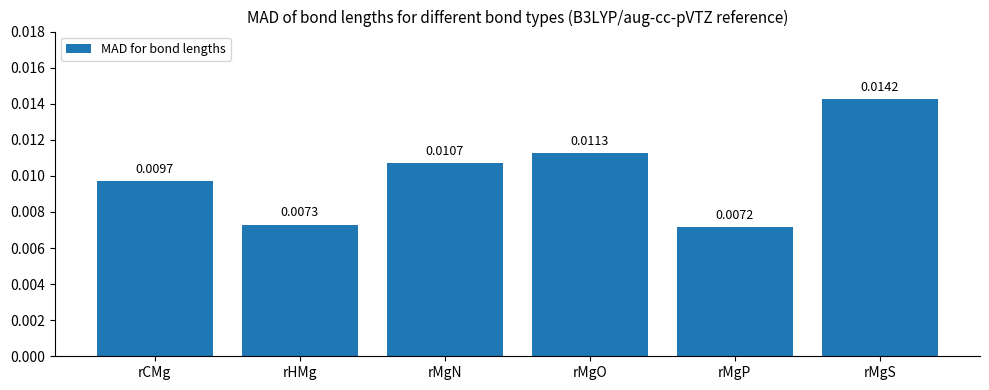

Rank the categories by value from lowest to highest.

rMgP, rHMg, rCMg, rMgN, rMgO, rMgS